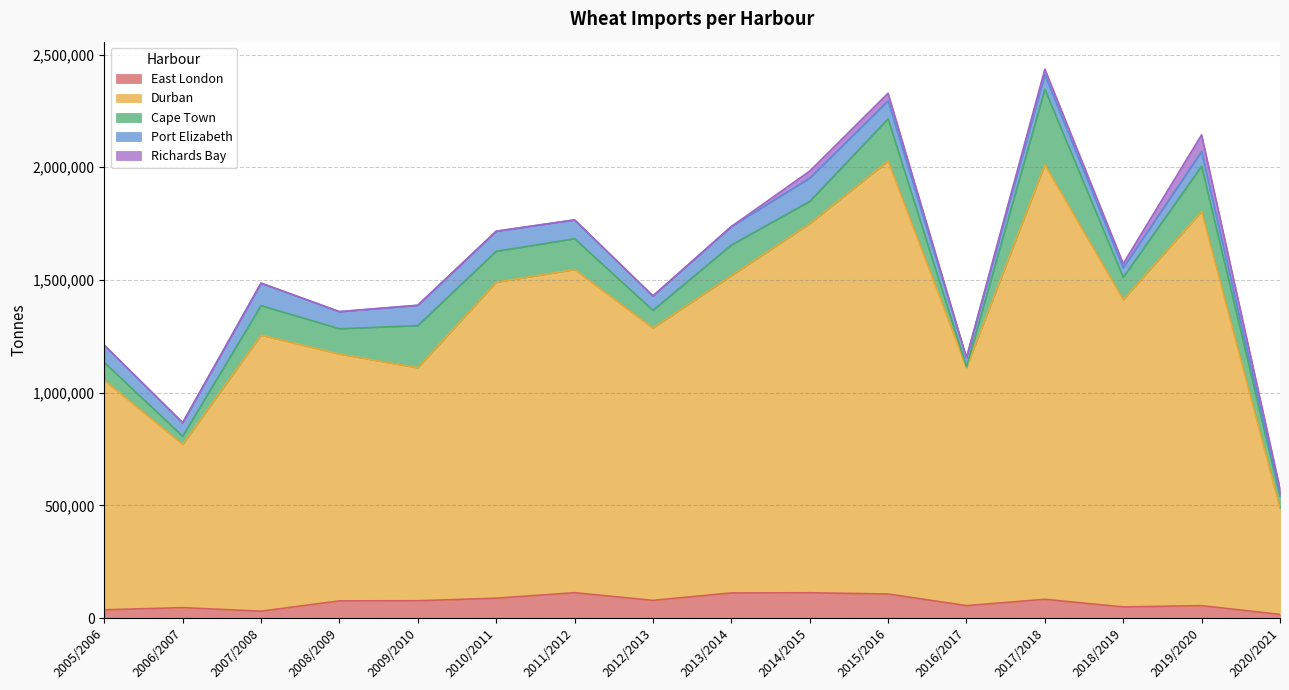

True or false: Richards Bay and Cape Town intersect in this chart.

False